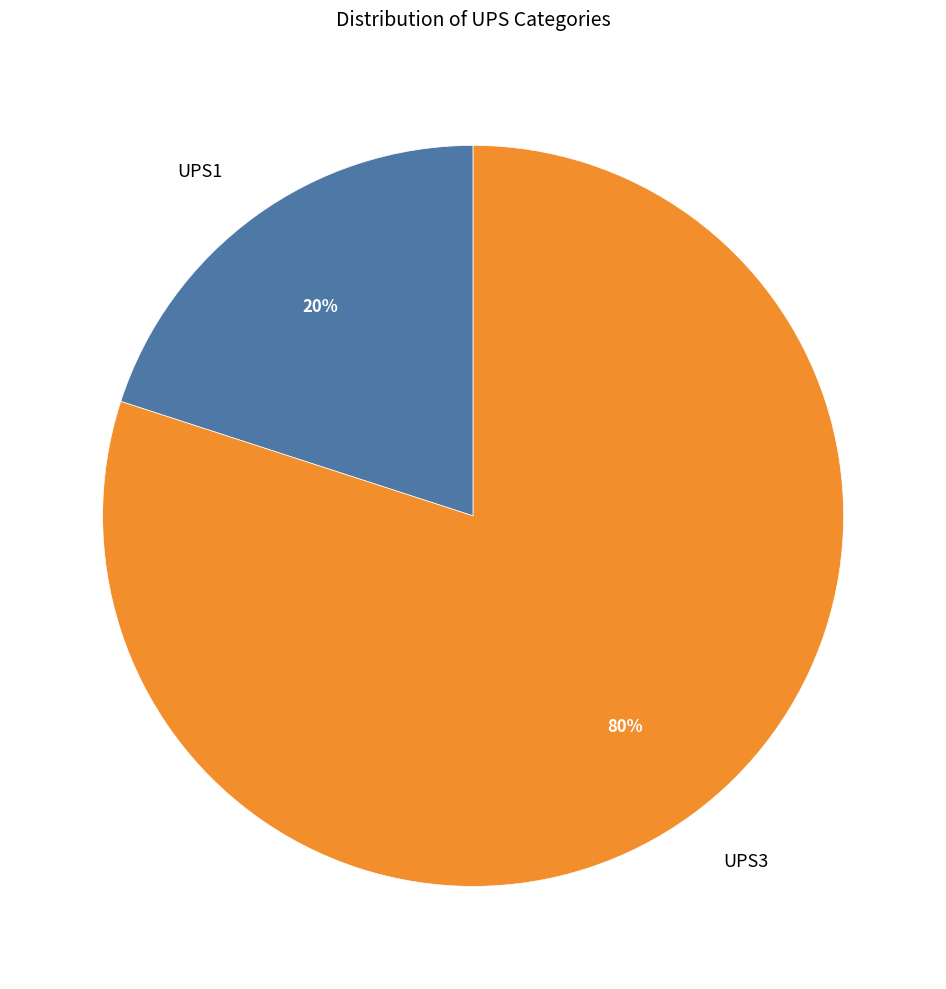

Does UPS1 account for over 50% of the chart?

No